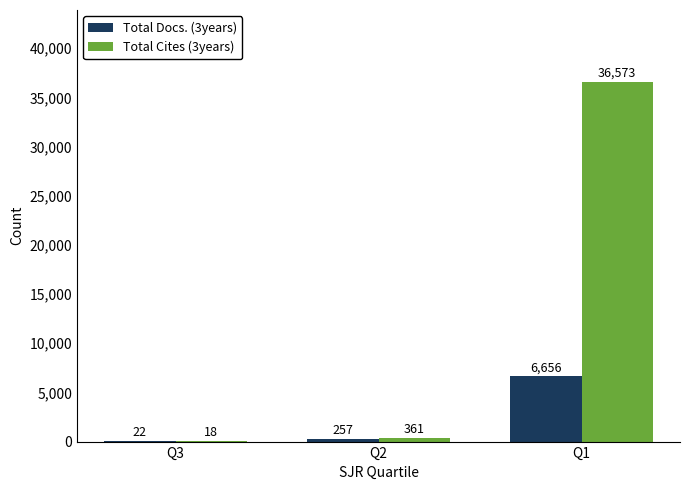

Read the Total Cites (3years) value at Q2, to the nearest 100.

400